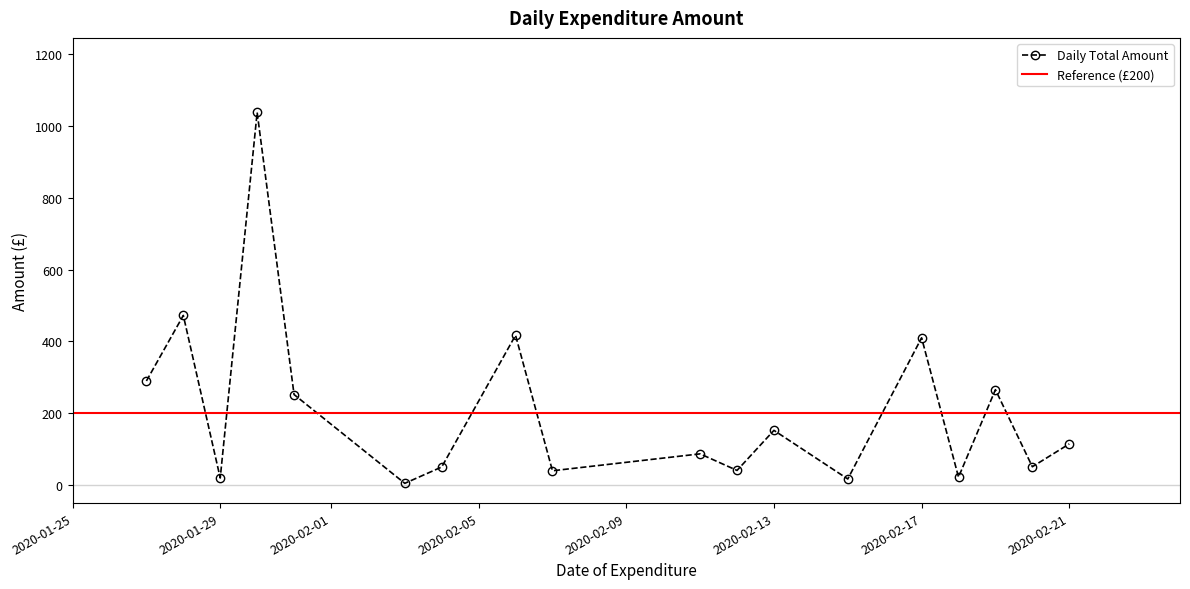

True or false: Daily Total Amount has more than 1 points higher than both neighbors.

True